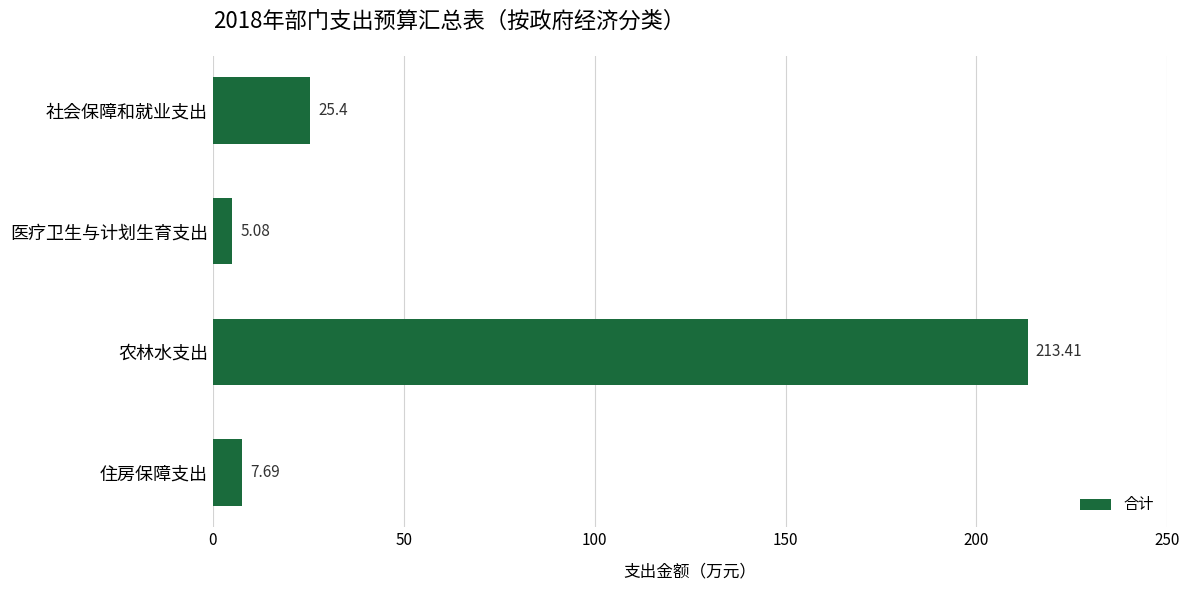

What is the smallest value displayed?

5.1